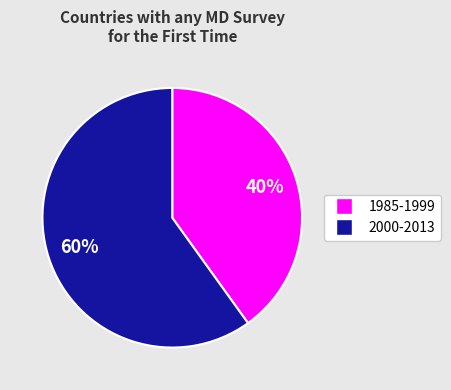

To the nearest percent, what is the average slice percentage?

50%